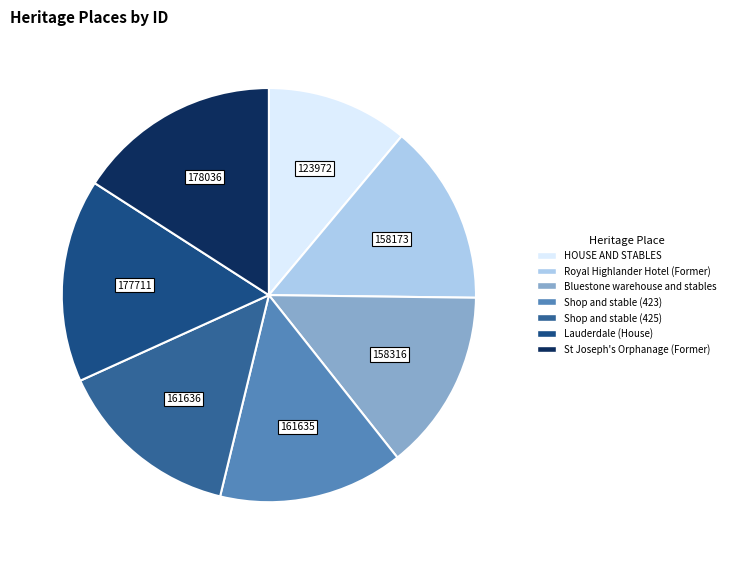

What is the smallest slice in the pie chart?

HOUSE AND STABLES